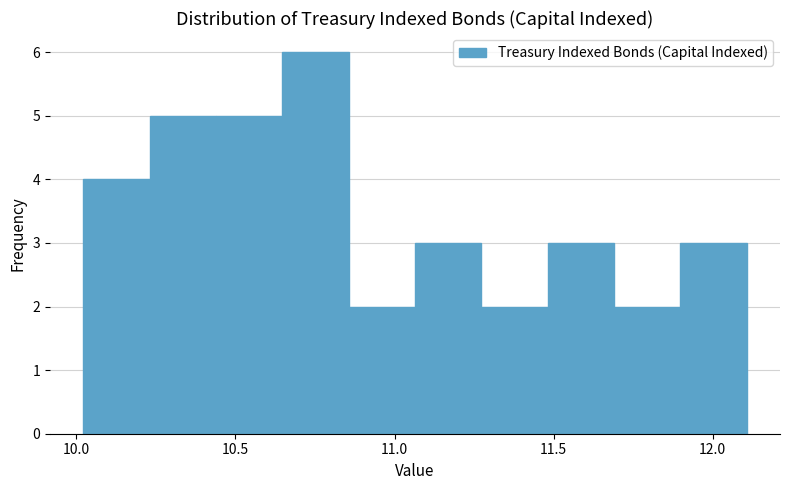

Reading left to right, list every bar in this chart as the range it spans on the x-axis followed by its height. Neither the bar edges nor the heights are printed on the chart, so give them approximately, as read against the axes.

10.00 to 10.25: 4
10.25 to 10.45: 5
10.45 to 10.65: 5
10.65 to 10.85: 6
10.85 to 11.05: 2
11.05 to 11.25: 3
11.25 to 11.50: 2
11.50 to 11.70: 3
11.70 to 11.90: 2
11.90 to 12.10: 3